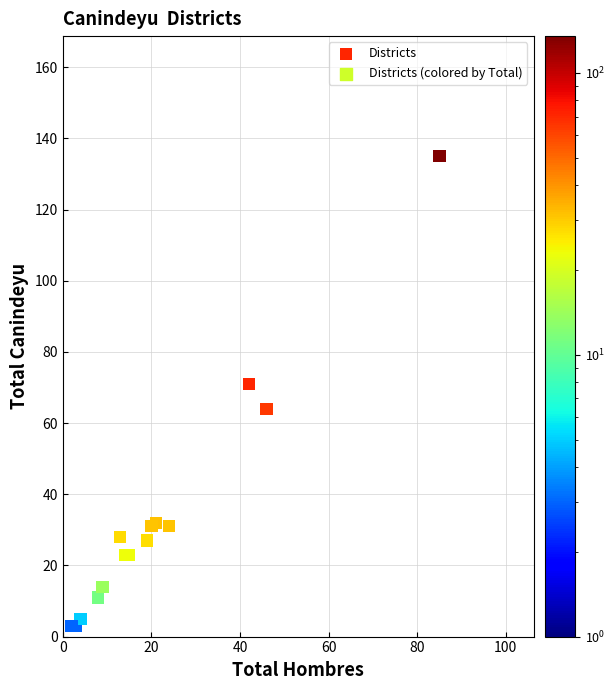

What Y value in the scatter plot is closest to 69?

71